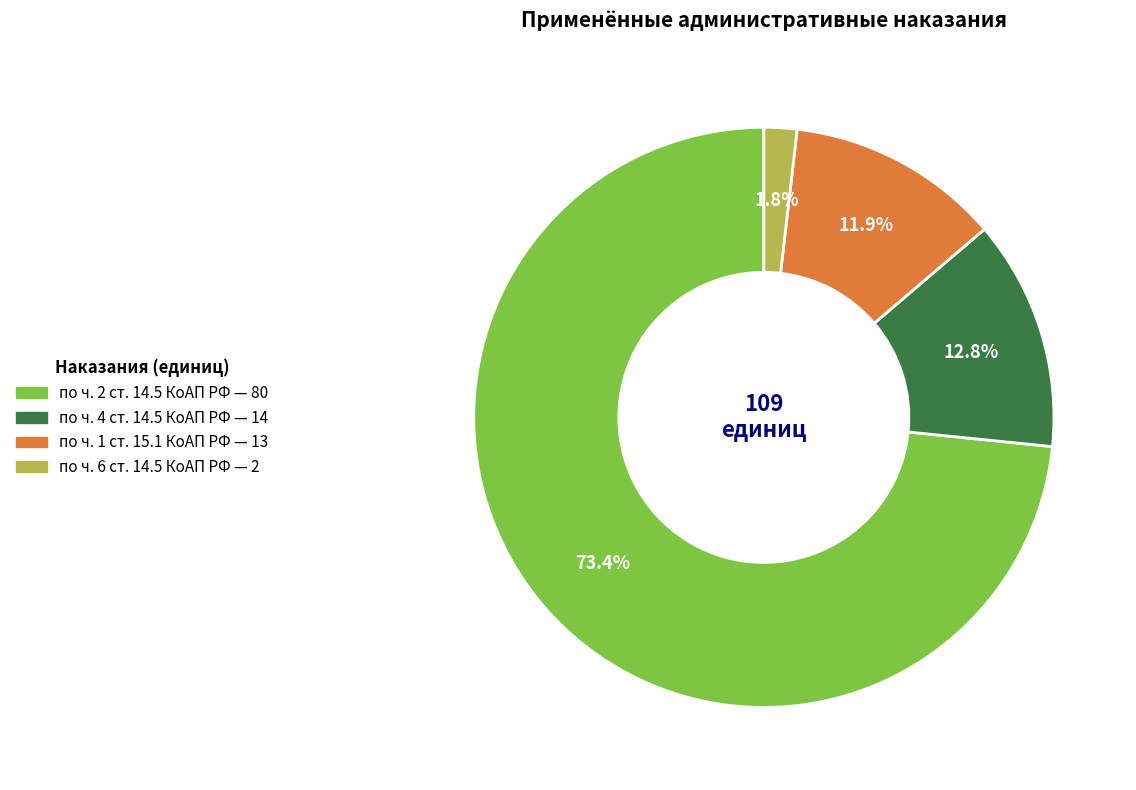

Is there any slice that represents more than half of the pie?

Yes